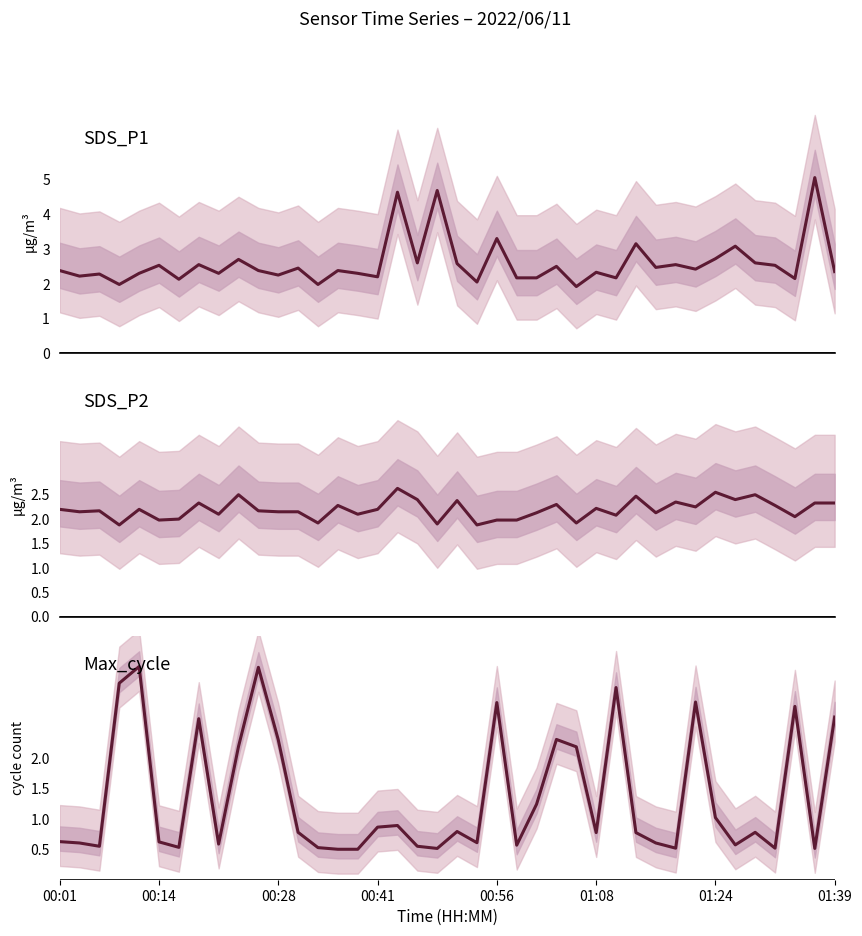

True or false: Max_cycle has more than 2 interior local peaks.

True